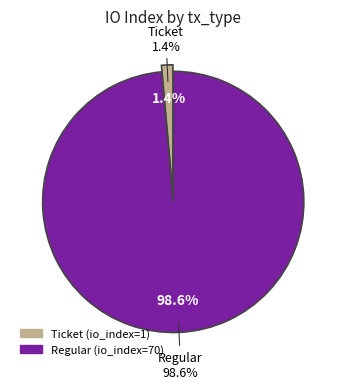

Is Regular the majority of the pie?

Yes